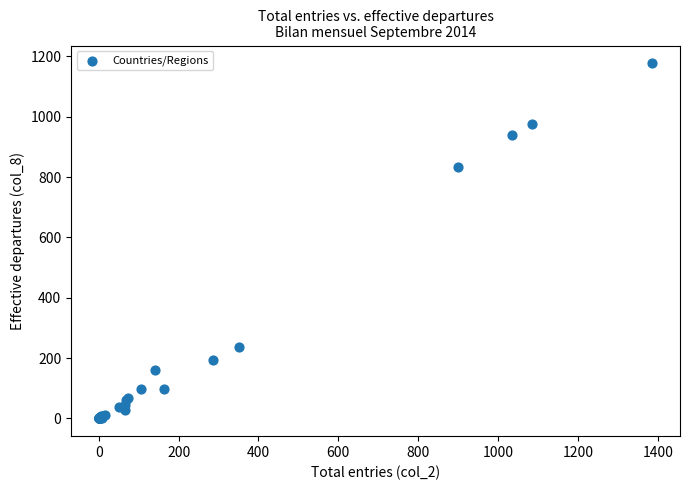

What Y value in the scatter plot is closest to 588?

832